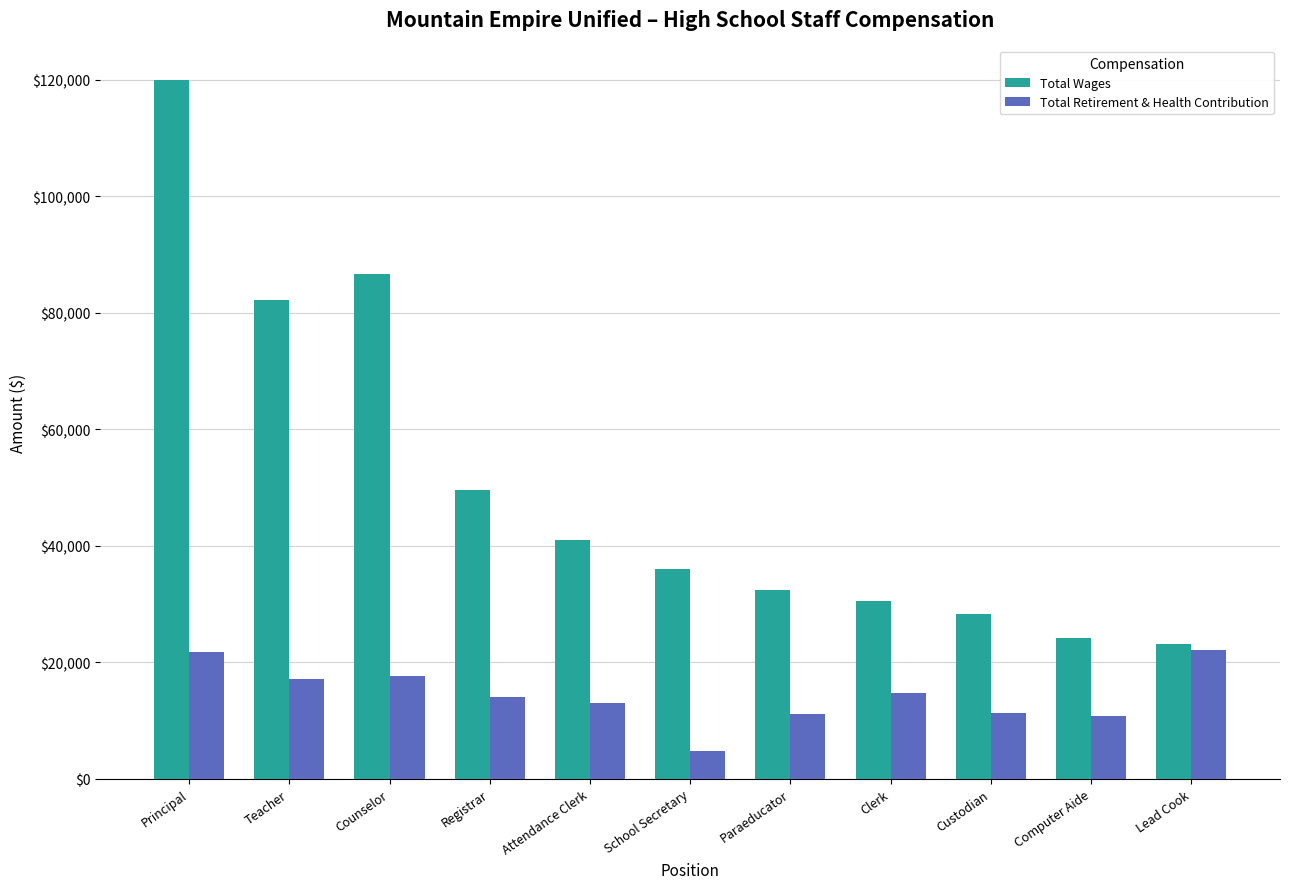

How many groups of bars are there?

11